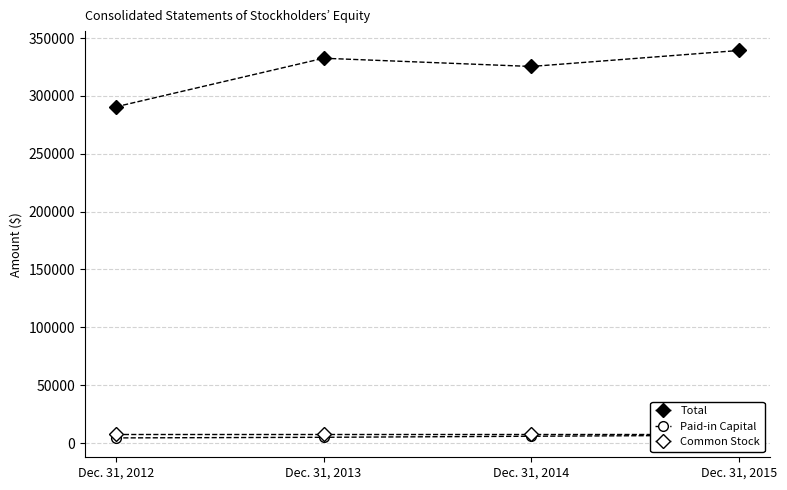

Which series changed the most between Dec. 31, 2012 and Dec. 31, 2014?

Total